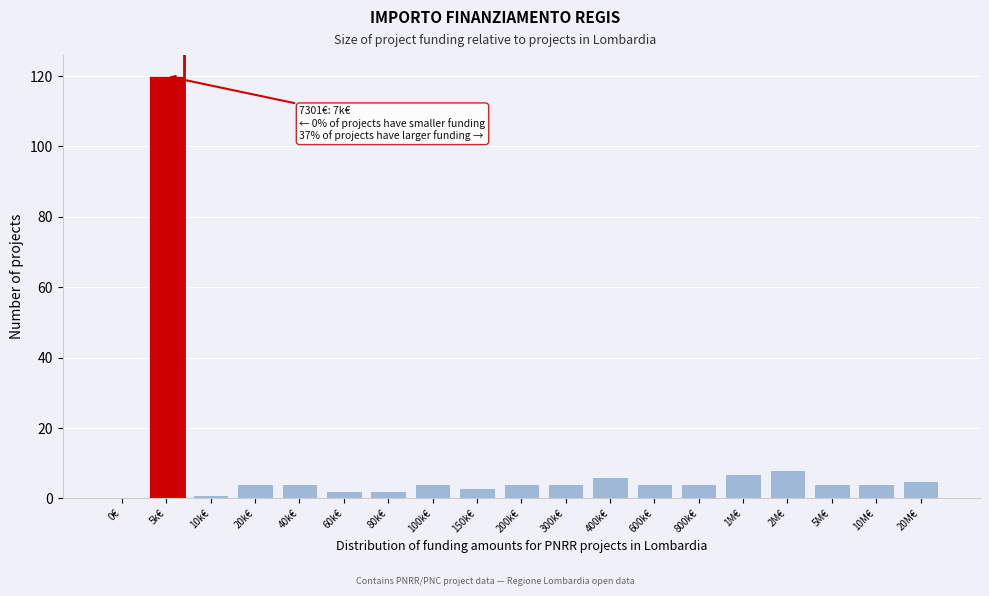

Reading left to right, transcribe all the data shown in this chart.

0€=0	5k€=120	10k€=1	20k€=4	40k€=4	60k€=2	80k€=2	100k€=4	150k€=3	200k€=4	300k€=4	400k€=6	600k€=4	800k€=4	1M€=7	2M€=8	5M€=4	10M€=4	20M€=5